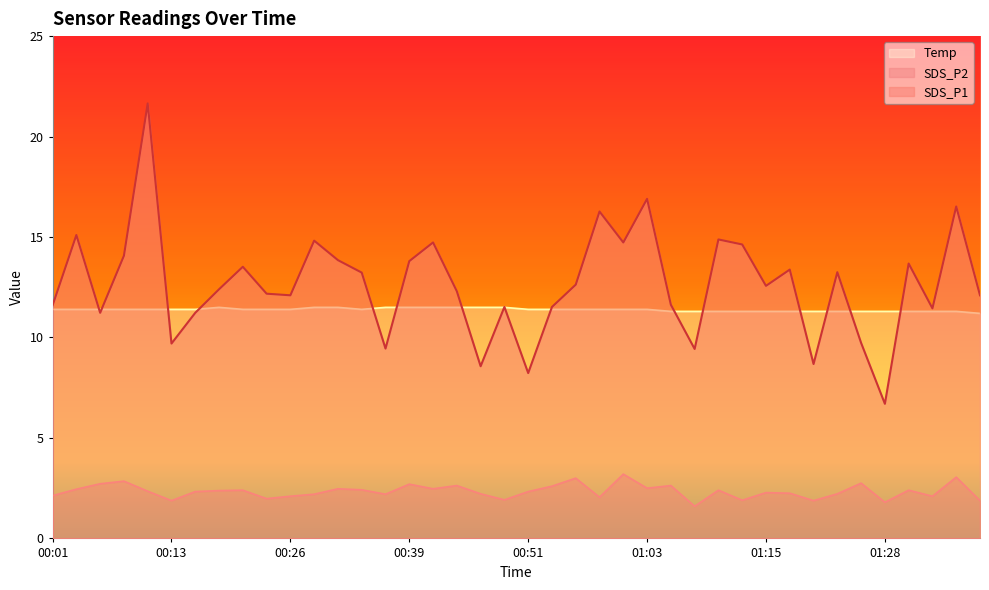

What value does the Temp series have at 00:53?

11.4